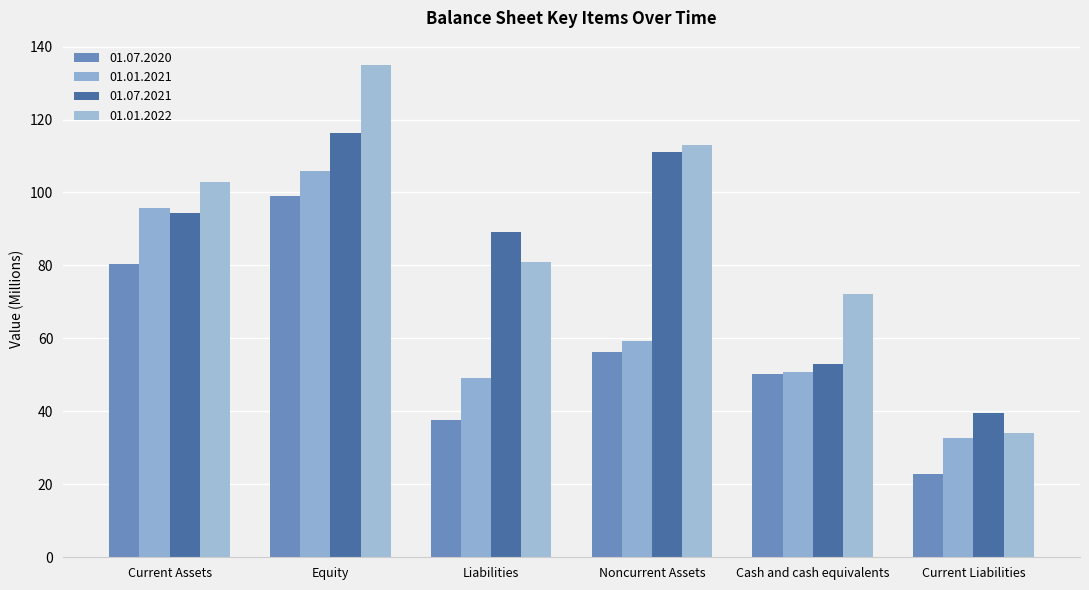

The value of 01.01.2021 at Current Liabilities is 32.6. True or false?

True